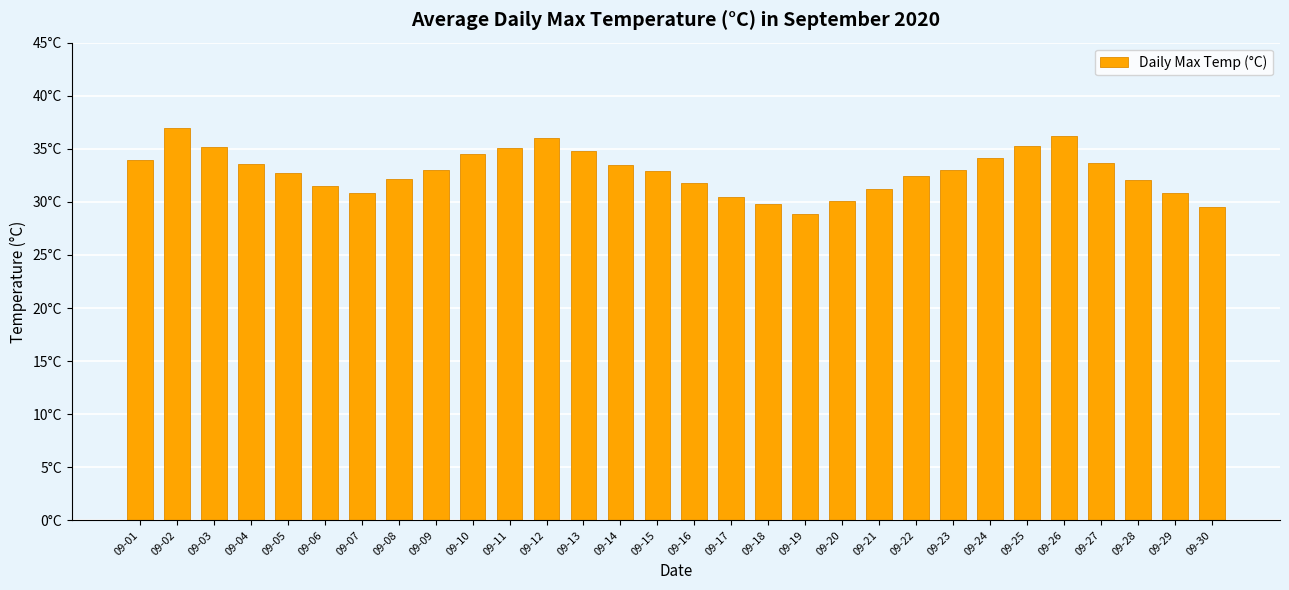

What is the change in value from 09-16 to 09-23?

+1.2